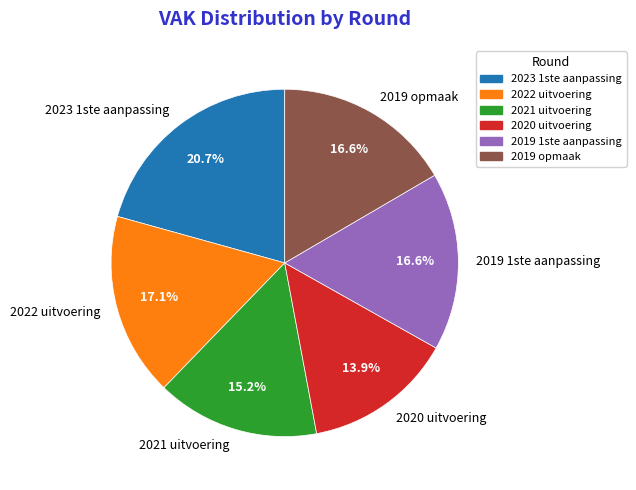

What is the ratio of the value at 2021 uitvoering to the value at 2020 uitvoering?

1.1